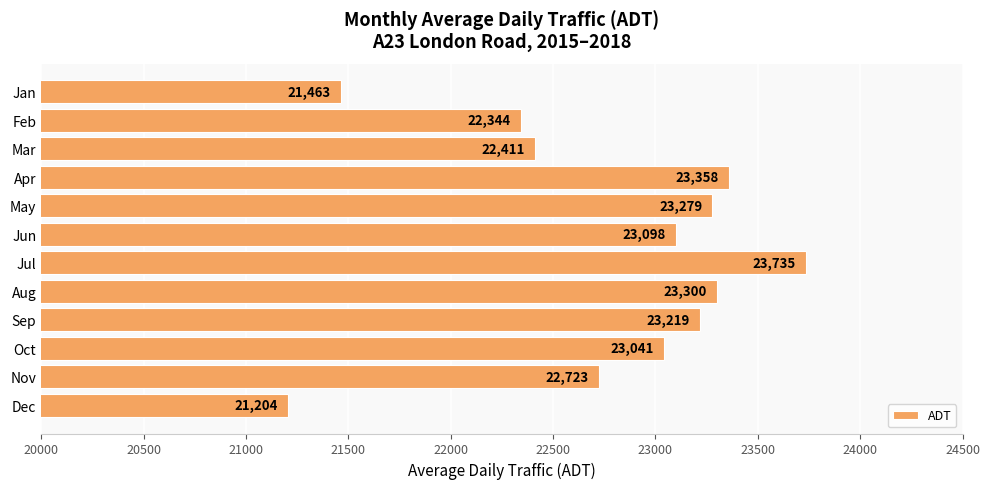

Approximately how many times larger is the value at May compared to Mar?

1.0